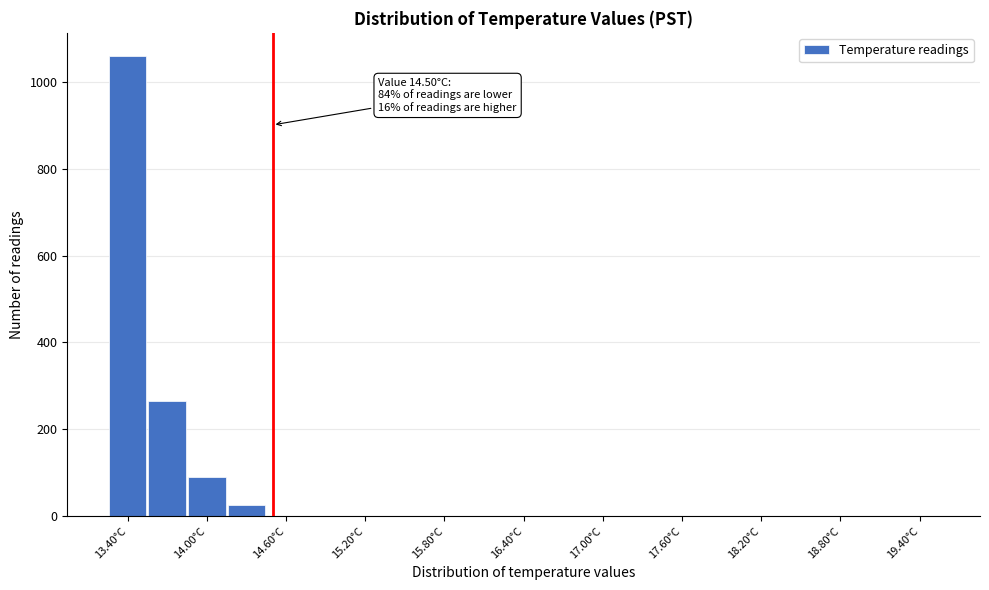

Read against the x-axis, roughly where is the centre of the tallest bar?

13.4